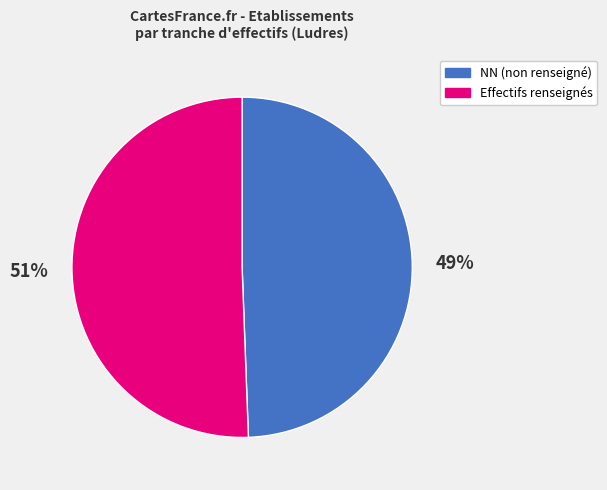

Is the sum of NN (non renseigné) and Effectifs renseignés greater than half?

Yes